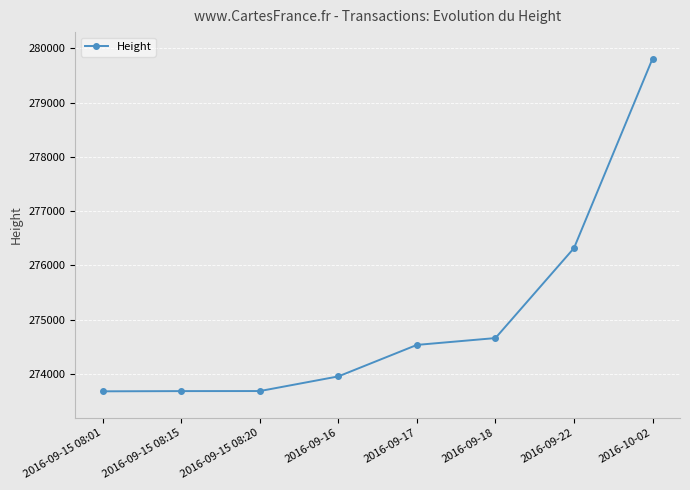

What is the maximum value shown in the chart?

279809